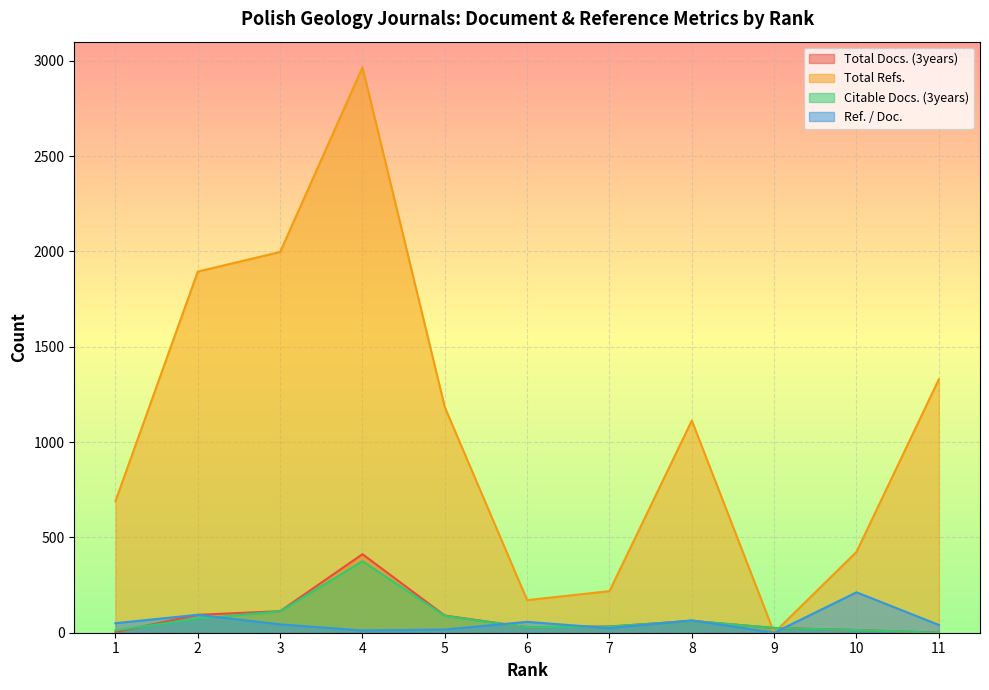

Rank the series by their maximum value, from lowest to highest.

Ref. / Doc., Citable Docs. (3years), Total Docs. (3years), Total Refs.